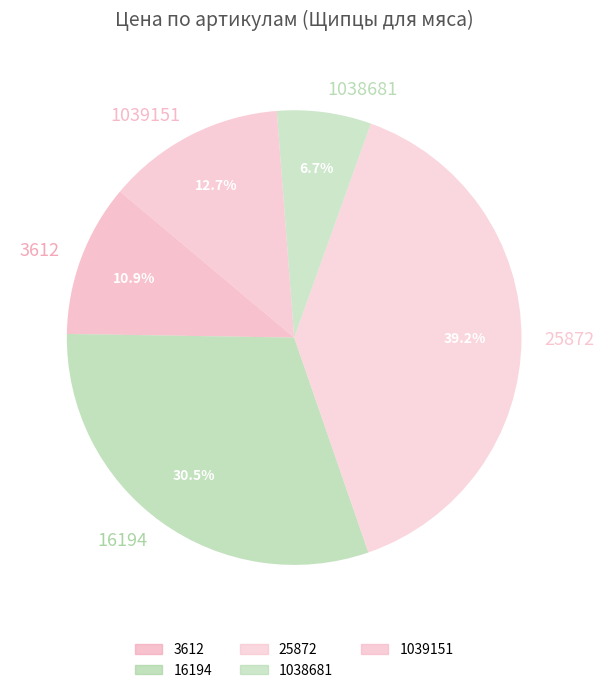

Which slice is the smallest?

1038681